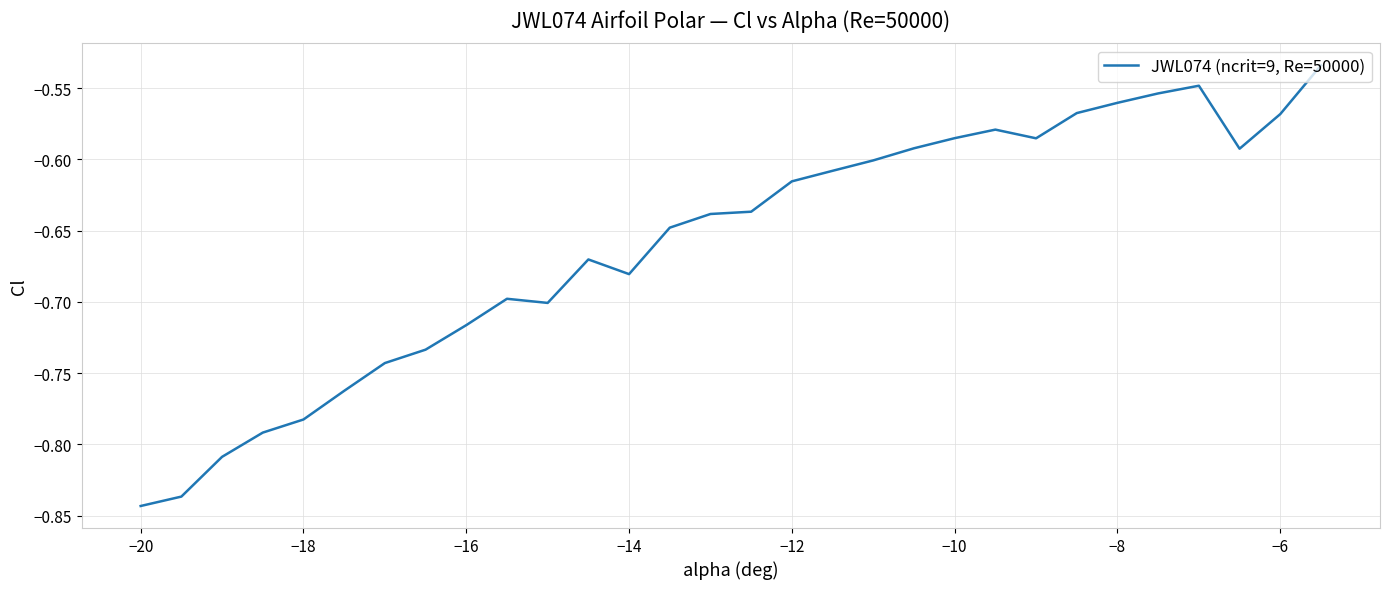

Does the chart display data point markers on the line(s)?

No